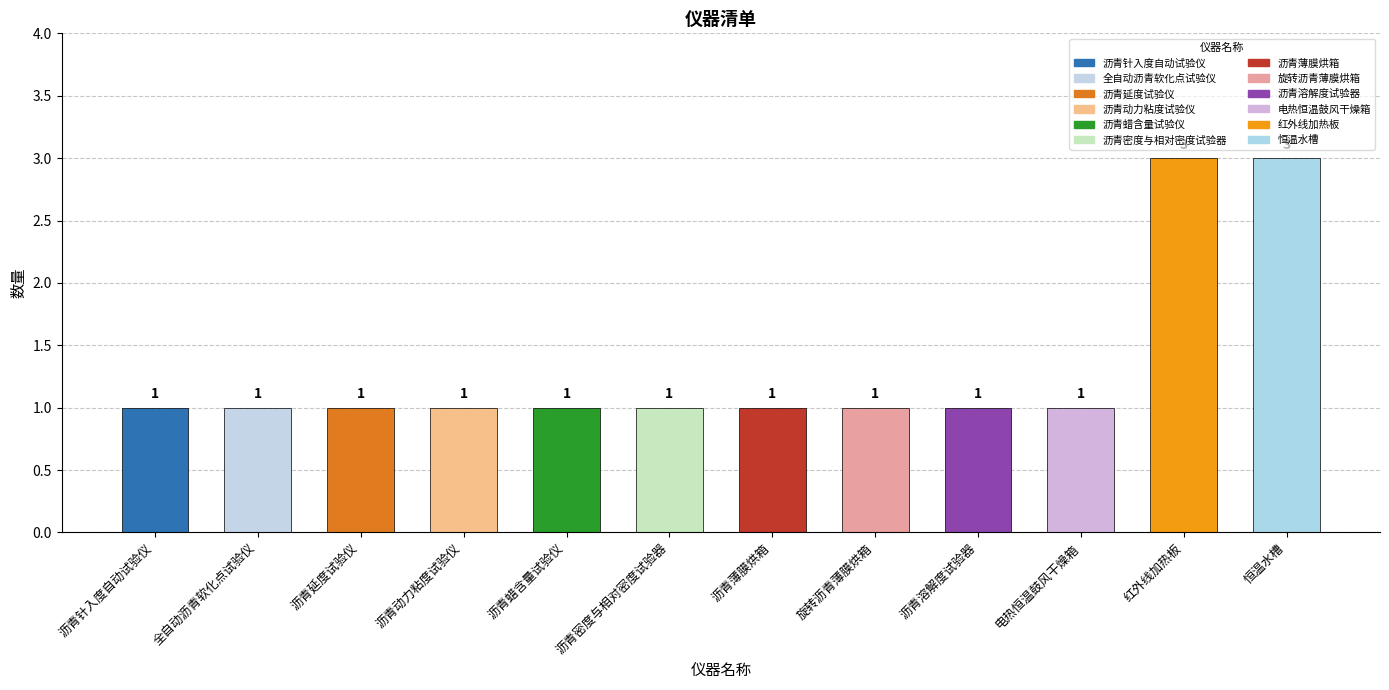

What value does the data have at 沥青动力粘度试验仪?

1